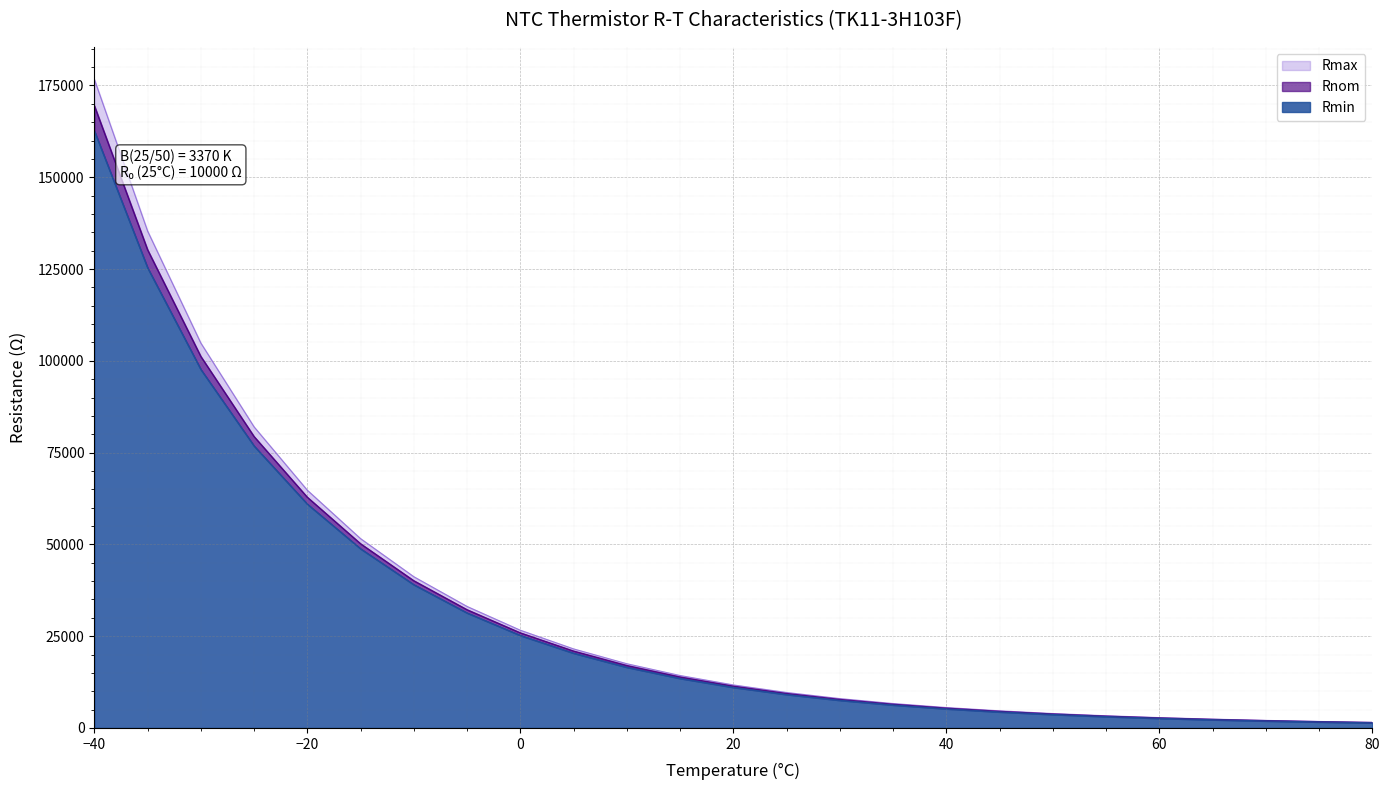

What is the difference between the second highest and minimum values in the Rmin series?

123903